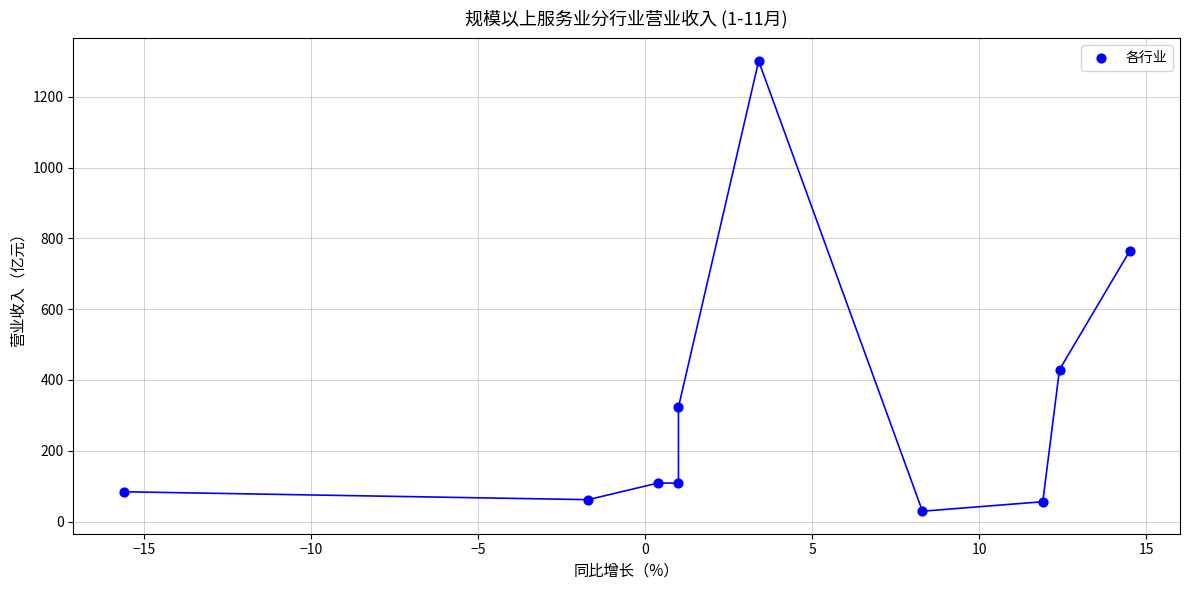

What Y value in the scatter plot is closest to 665?

764.2